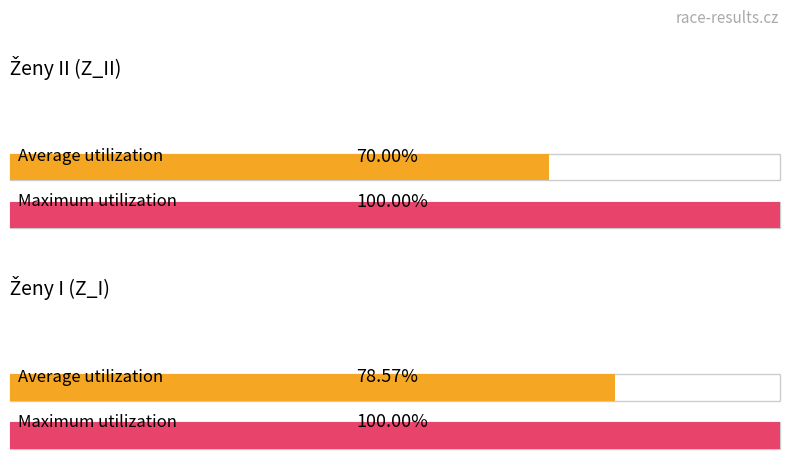

How many series are shown in this chart?

2